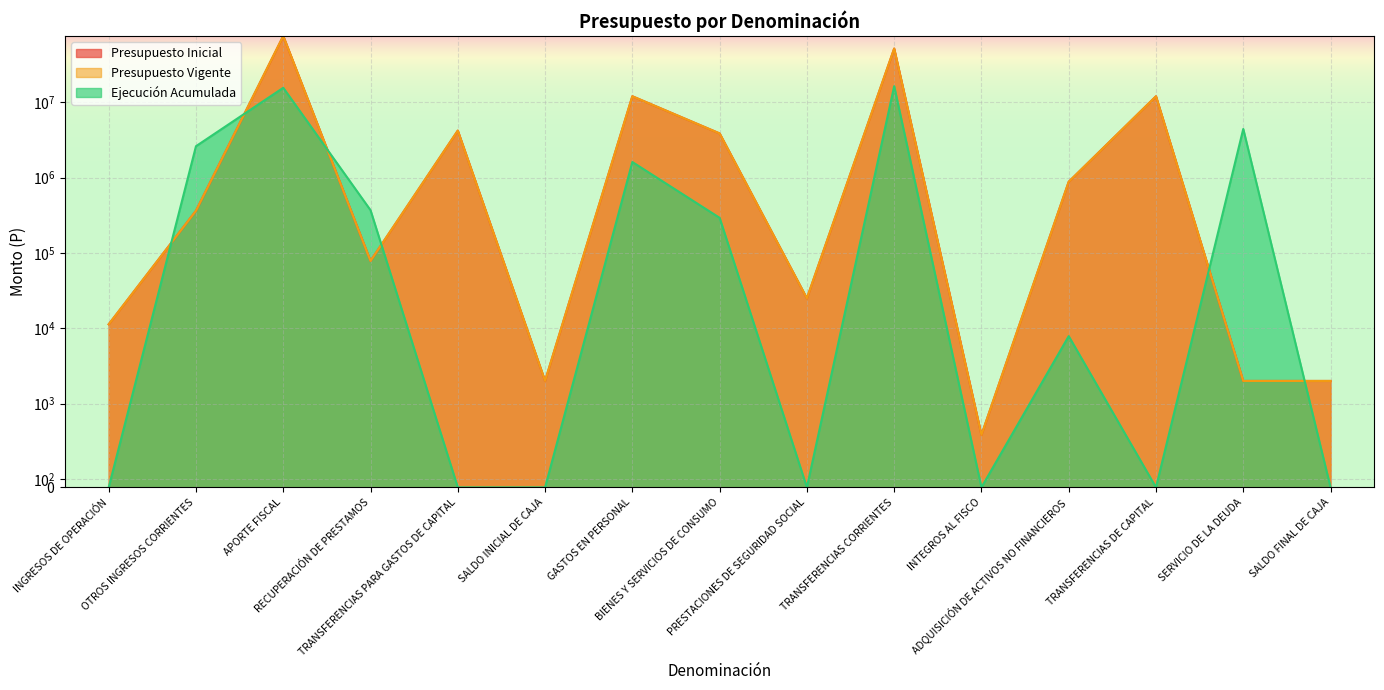

Where is the first local maximum for Ejecución Acumulada?

APORTE FISCAL